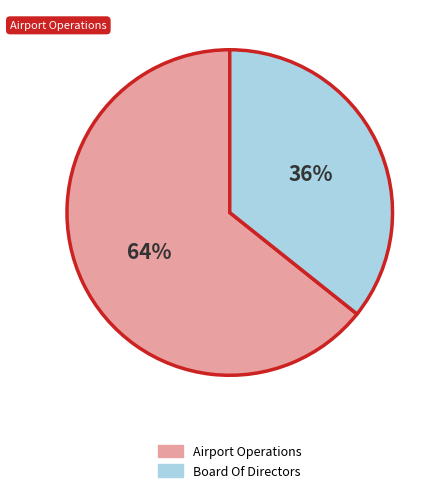

Is there a majority slice in this chart?

Yes